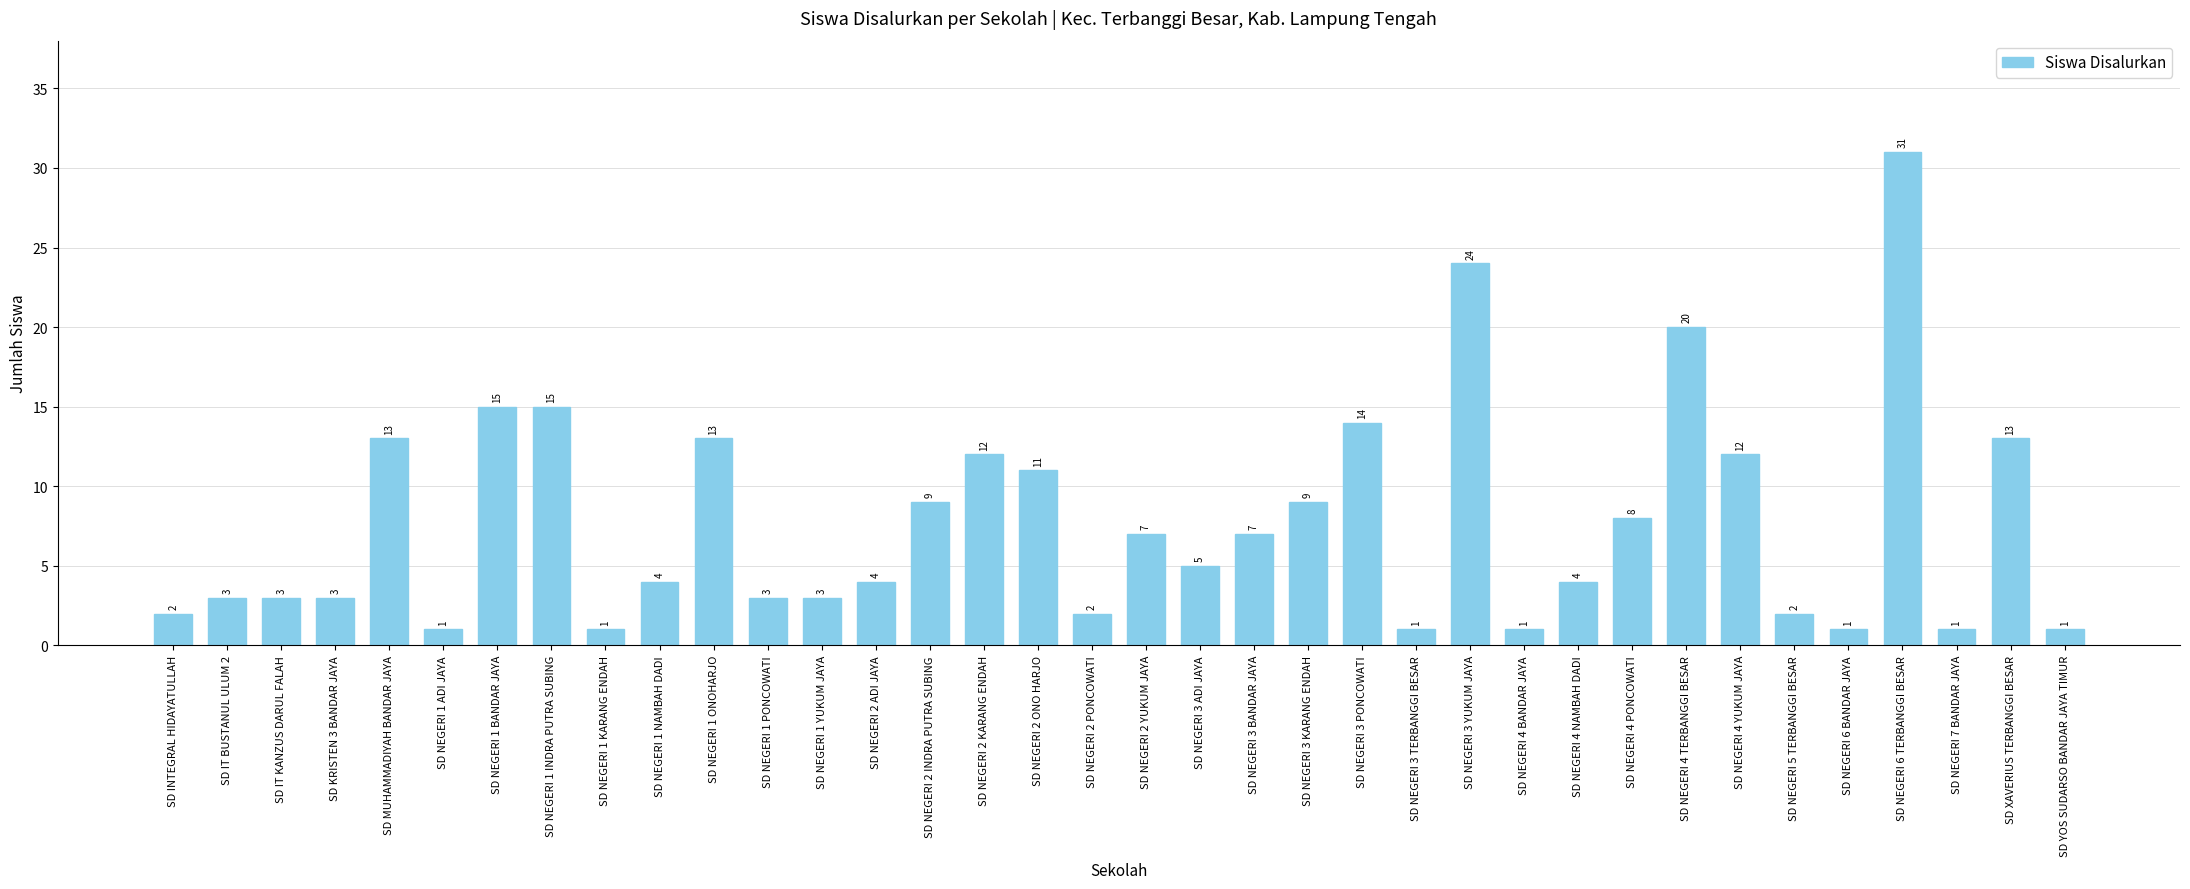

What position from the right is SD YOS SUDARSO BANDAR JAYA TIMUR?

1